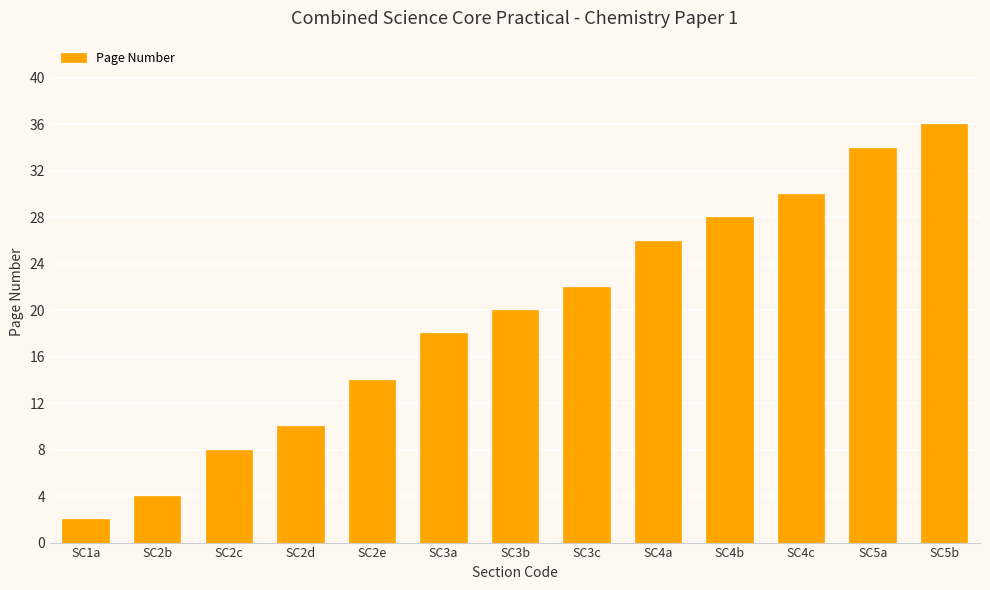

Rank the categories by value from lowest to highest.

SC1a, SC2b, SC2c, SC2d, SC2e, SC3a, SC3b, SC3c, SC4a, SC4b, SC4c, SC5a, SC5b